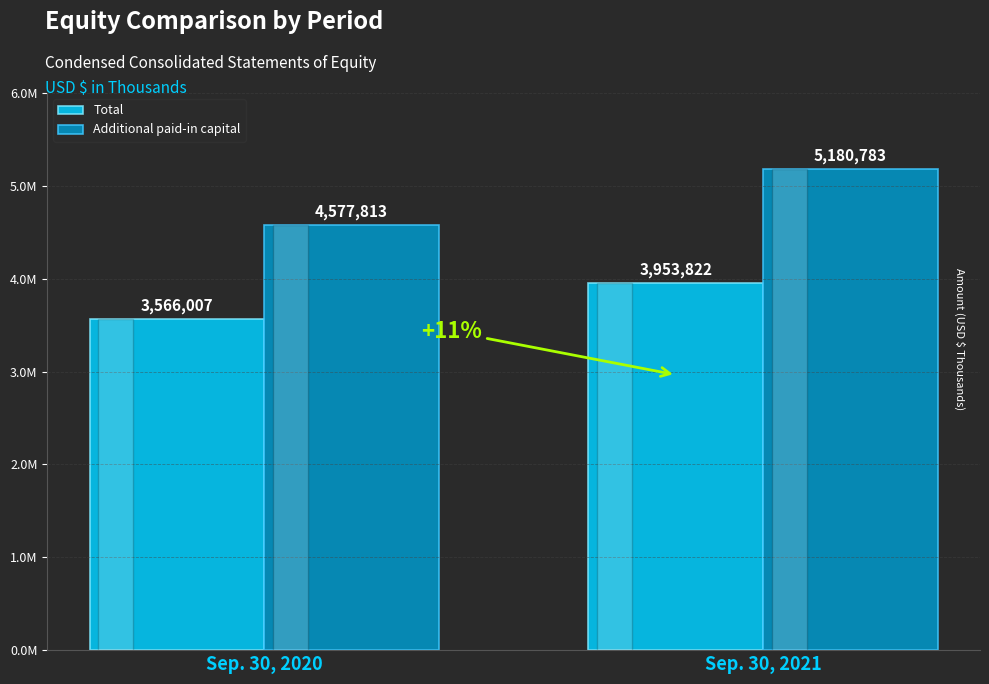

What is the value of the Total bar at the 2nd from the left?

3953822